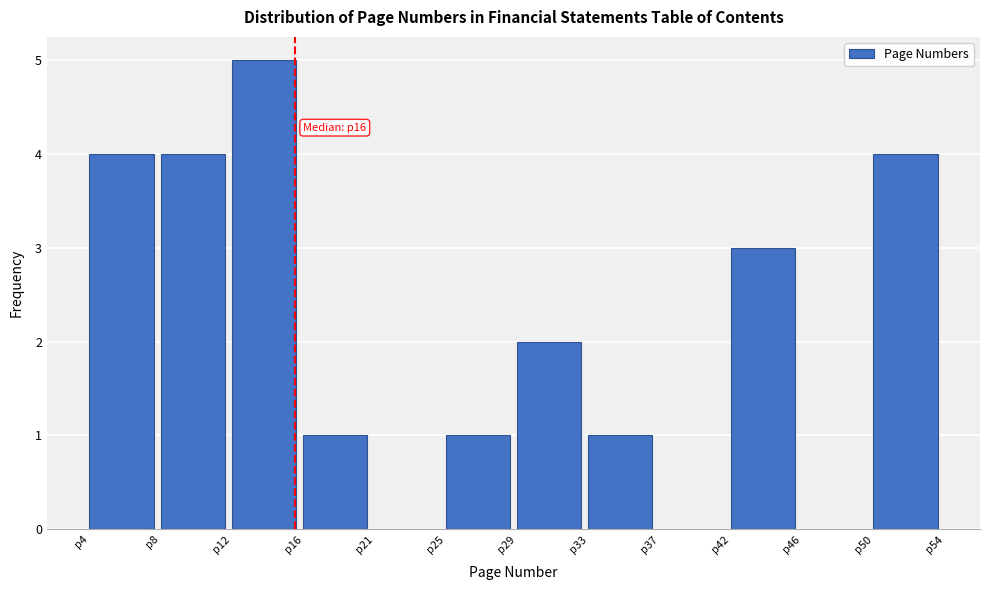

Over which range of the x-axis is the bar tallest?

12.5 to 16.5